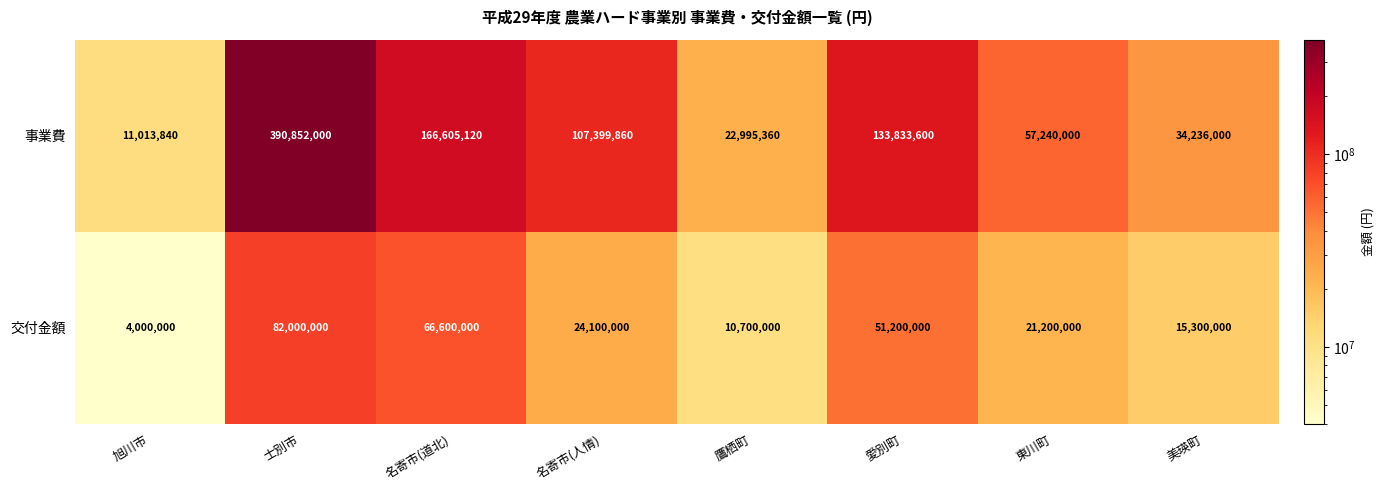

What is the sum of the 交付金額 values at 東川町 and 旭川市?

25200000